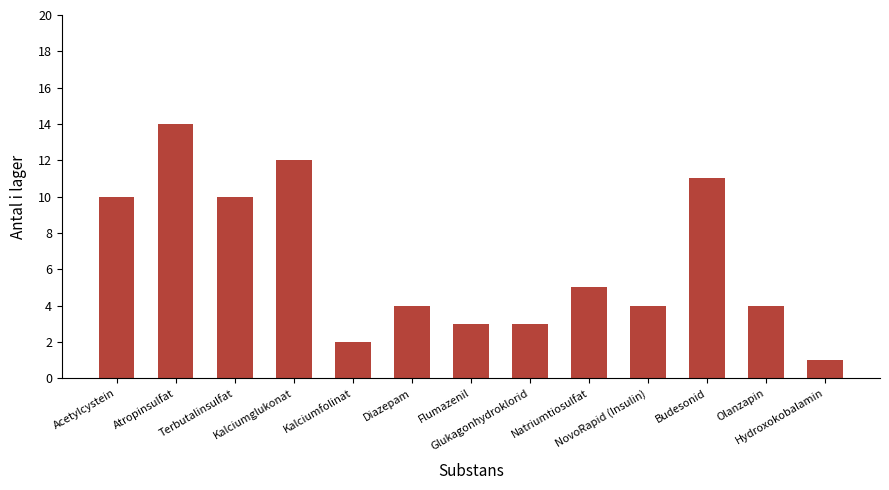

What is the change in value from Atropinsulfat to Budesonid?

-3